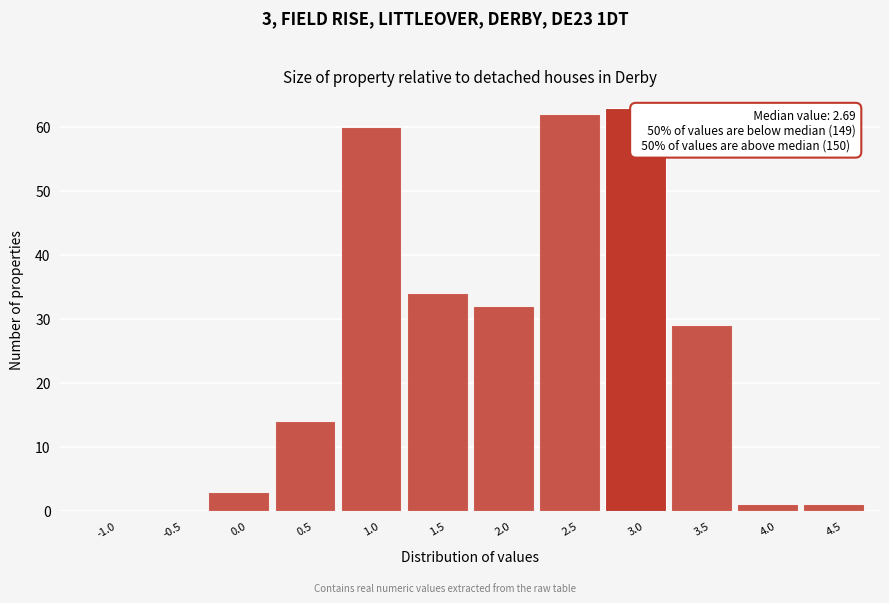

Reading left to right, what are all the values shown in this chart?

-1.0=0	-0.5=0	0.0=3	0.5=14	1.0=60	1.5=34	2.0=32	2.5=62	3.0=63	3.5=29	4.0=1	4.5=1